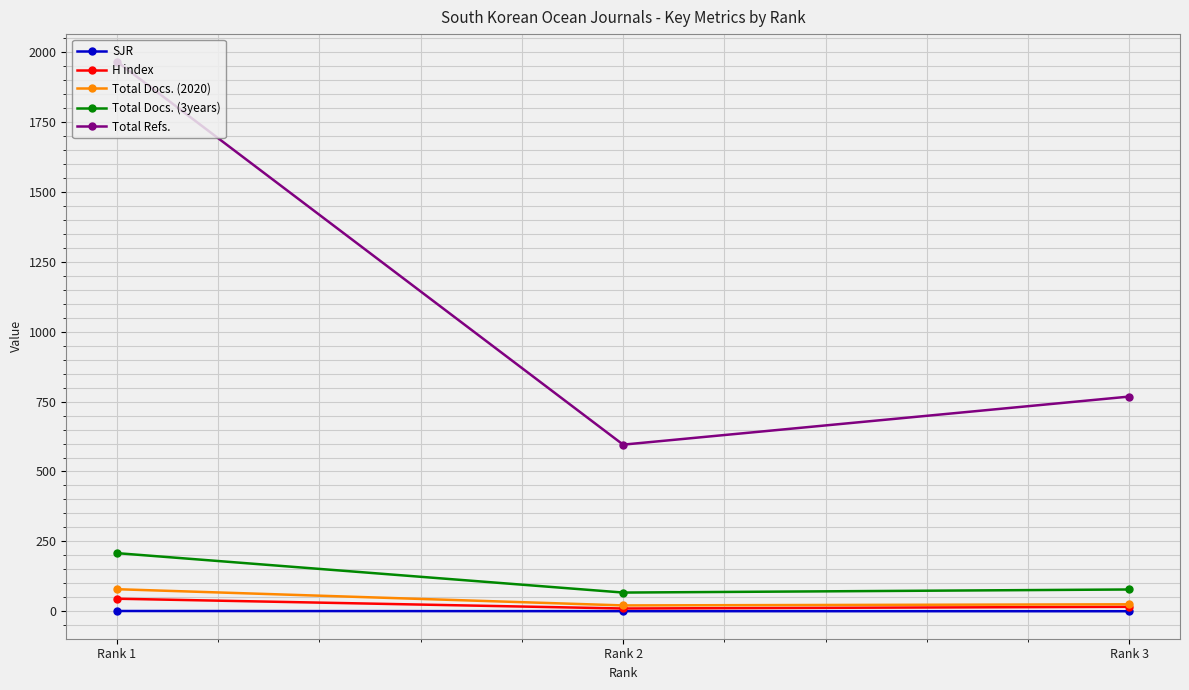

How many lines are shown in the chart?

5